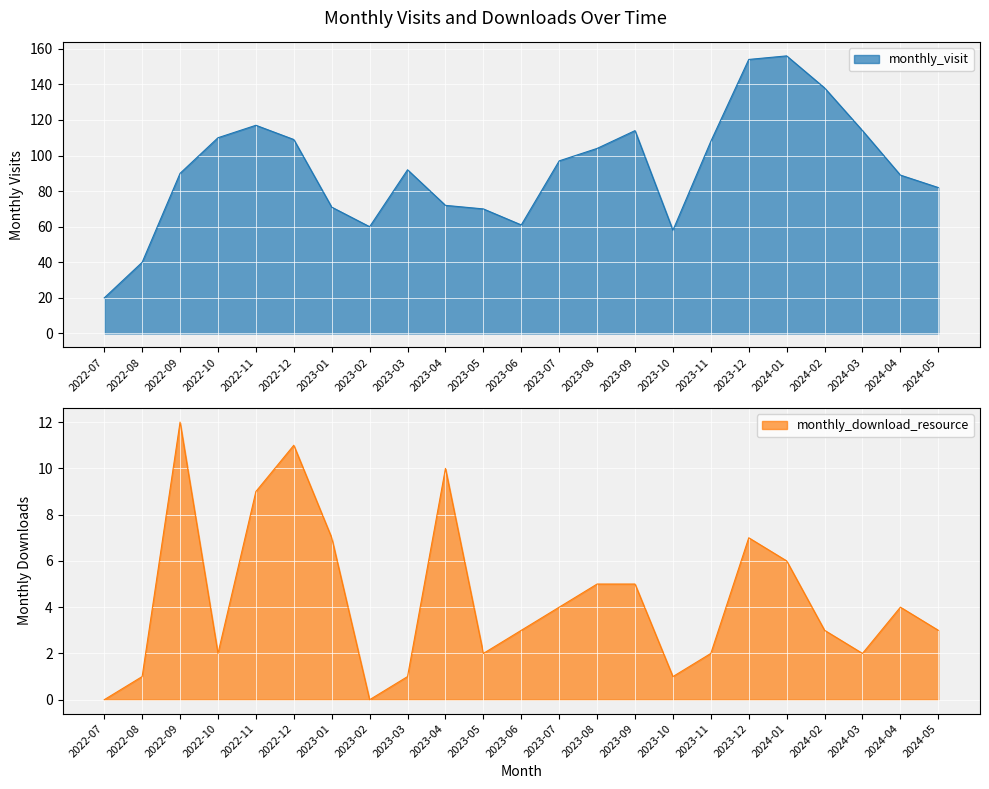

What is the sum of all monthly_visit values?

2126